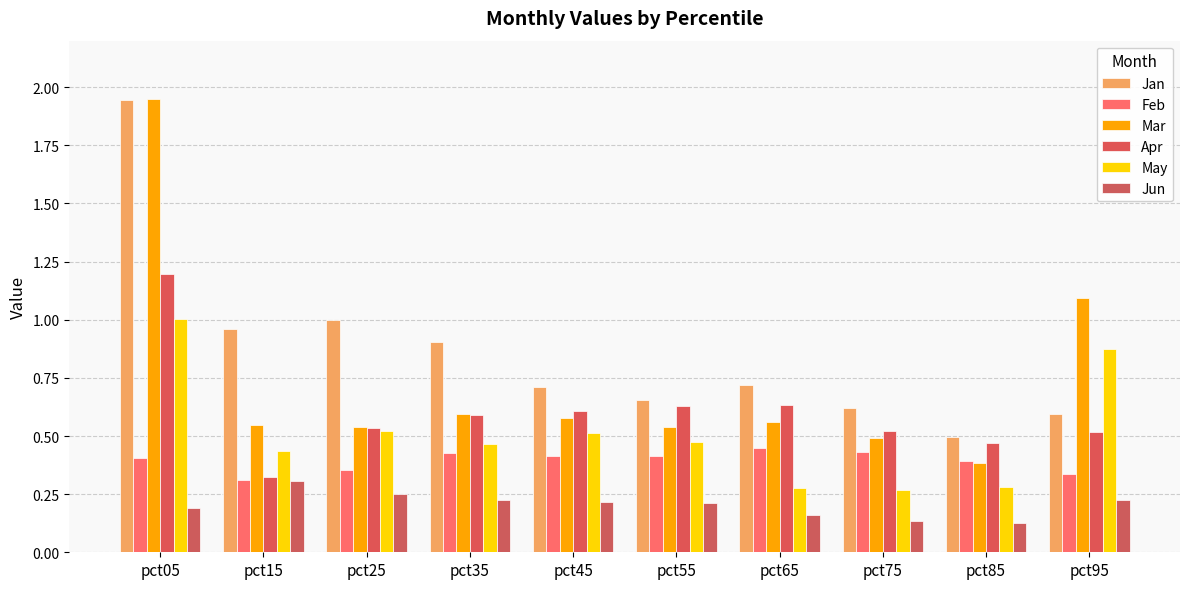

At pct35, list the series in order from largest to smallest.

Jan, Mar, Apr, May, Feb, Jun